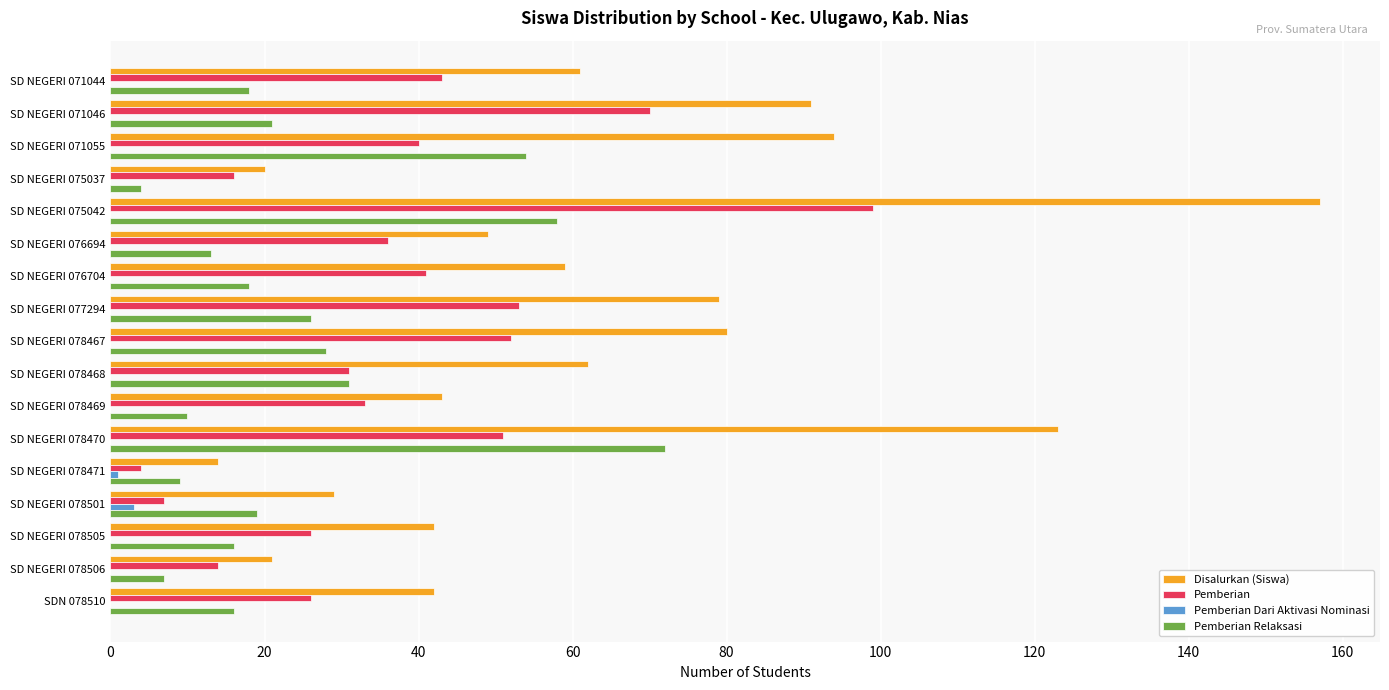

Between SD NEGERI 071046 and SD NEGERI 078505, which series saw the biggest shift?

Disalurkan (Siswa)